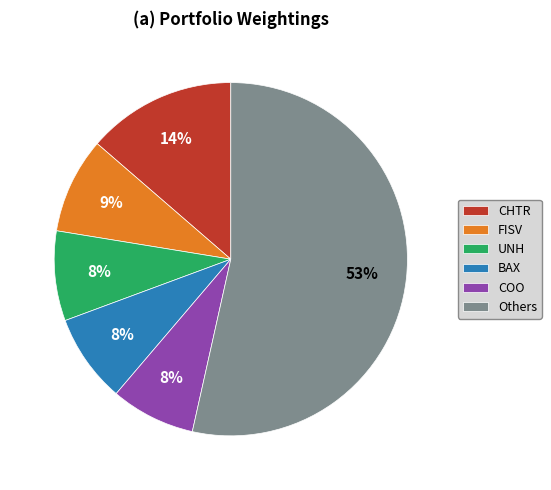

To the nearest percent, what percentage of the pie is CHTR?

14%